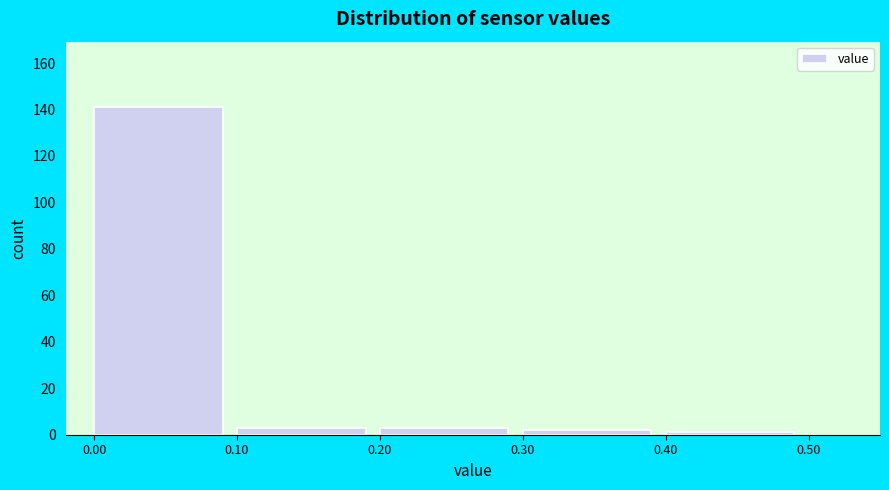

Reading left to right, transcribe this chart: for each bar, give the range it covers on the x-axis and its height. The values are not printed on the chart, so give them approximately, as read against the axis.

0.00 to 0.10: 142
0.10 to 0.20: 4
0.20 to 0.30: 4
0.30 to 0.40: 2
0.40 to 0.50: under 2